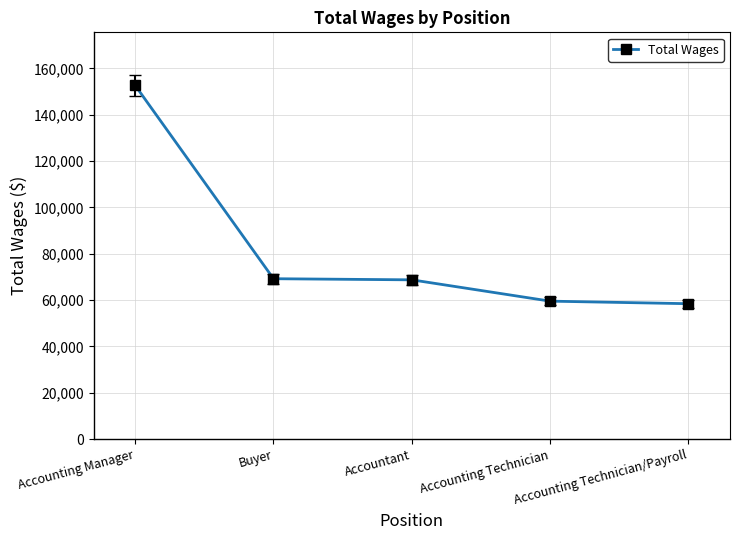

What is the sum of the values at Accounting Manager and Buyer?

221858